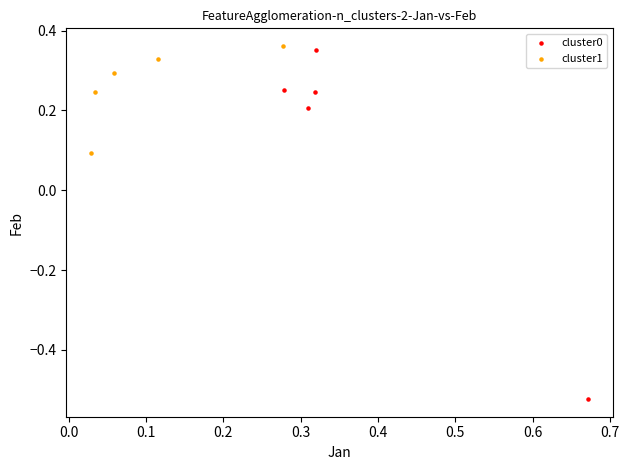

Which series reaches the minimum Y coordinate?

cluster0